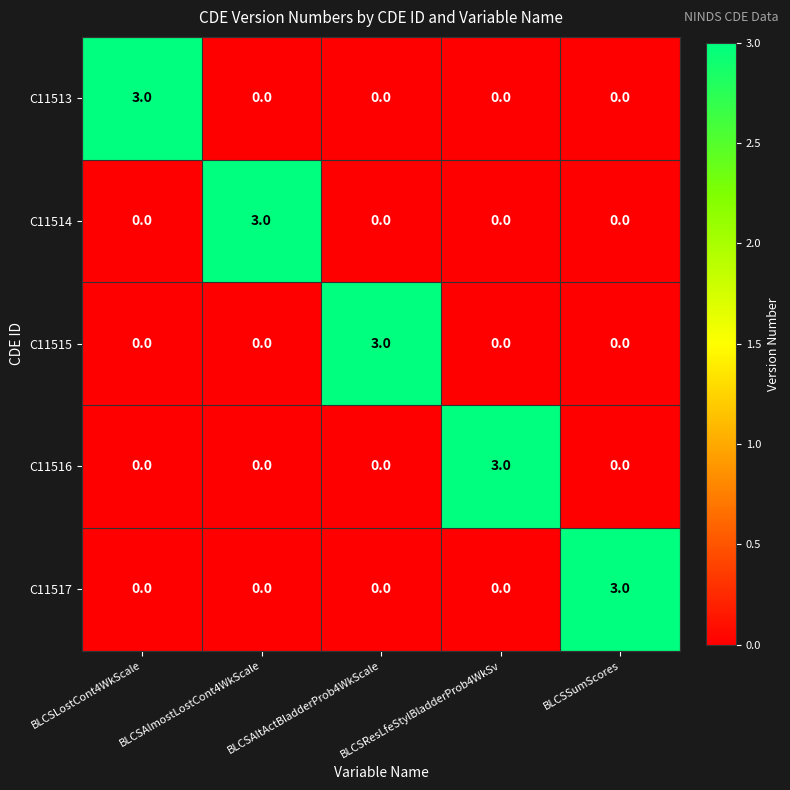

Count the C11514 values in the range 0 to 1.

4